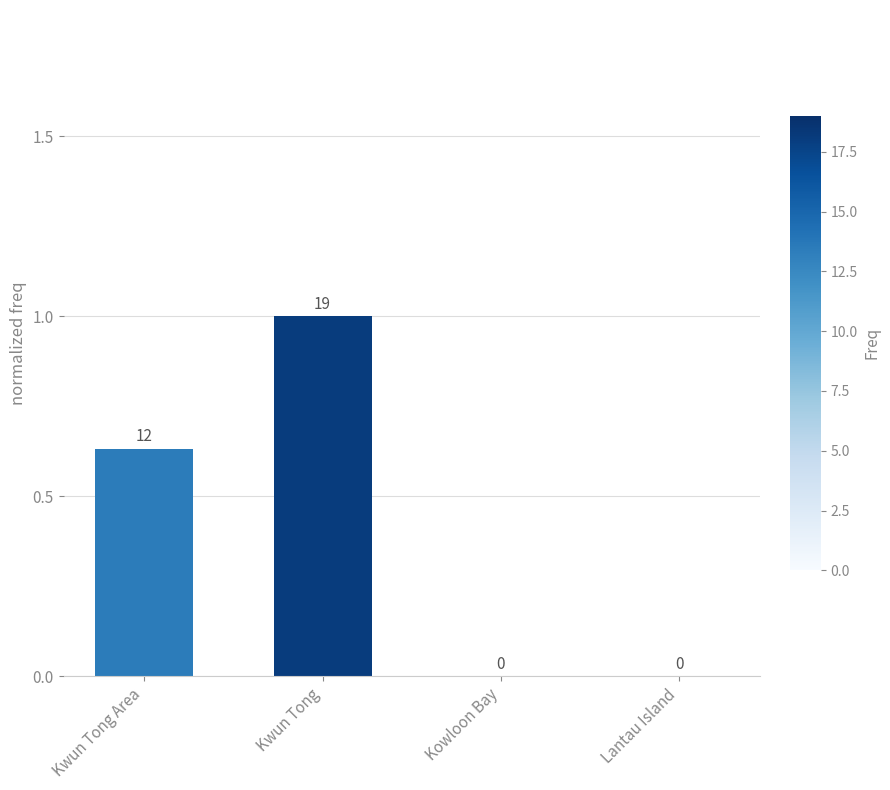

How many values are between 0 and 1?

4